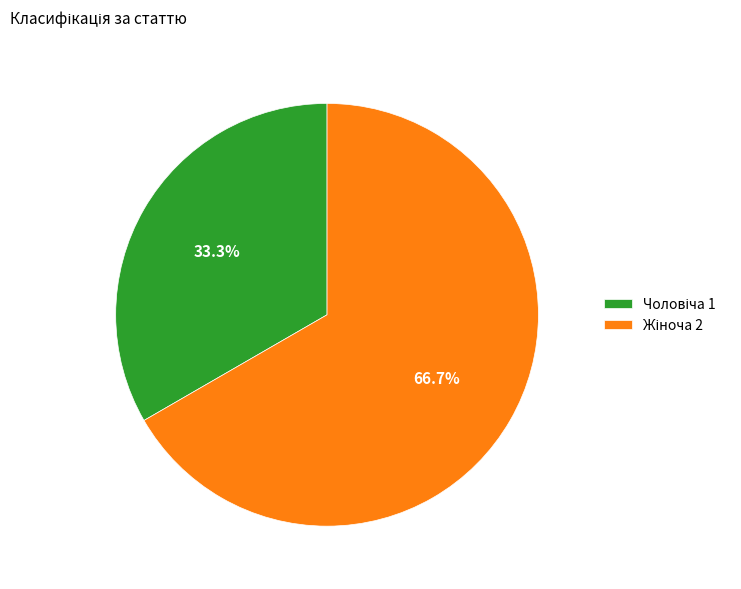

To the nearest percent, what portion does Чоловіча represent?

33%